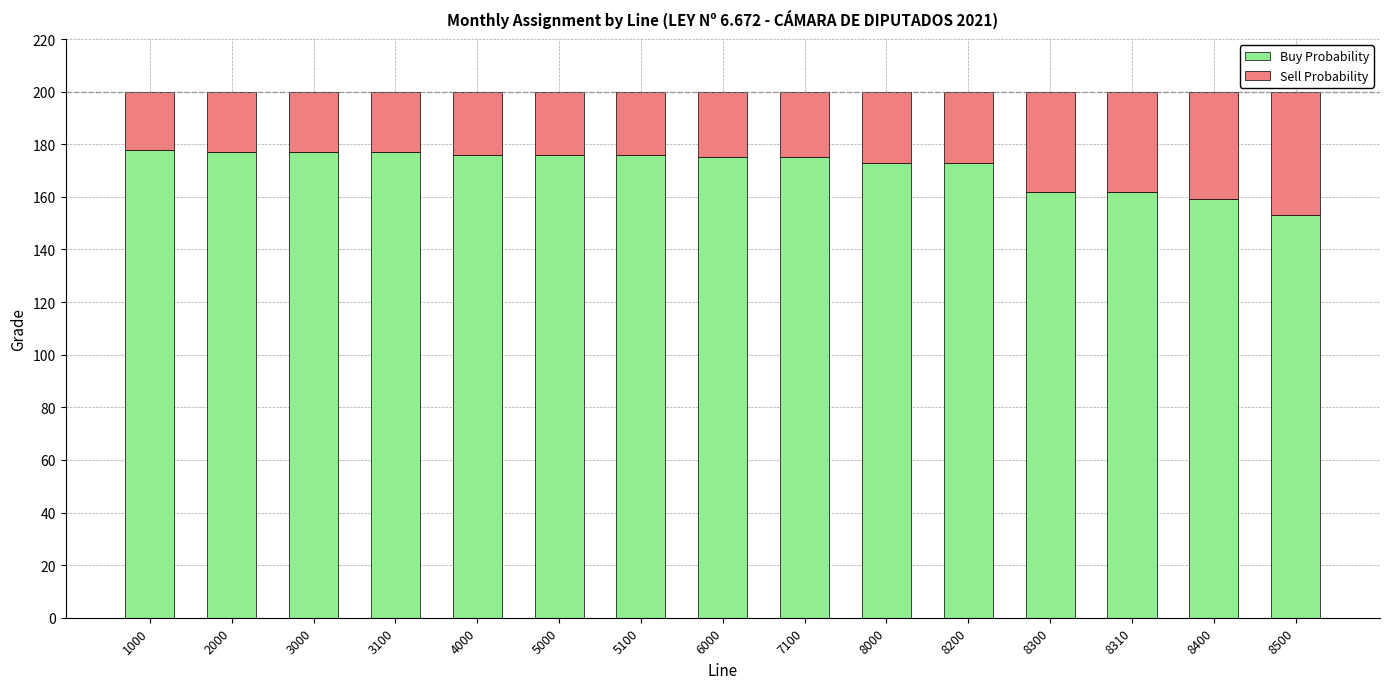

Reading right to left, transcribe the values for Buy Probability.

153	159	162	162	173	173	175	175	176	176	176	177	177	177	178